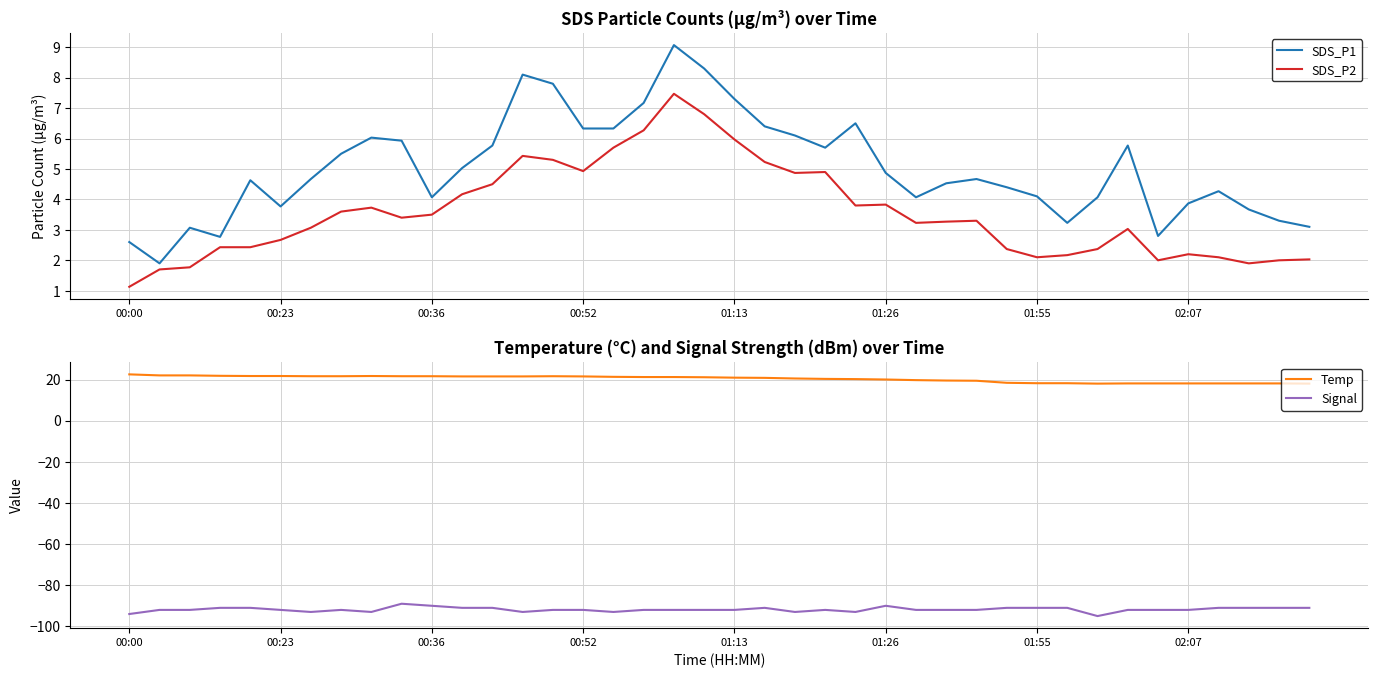

What position from the left is 38?

39